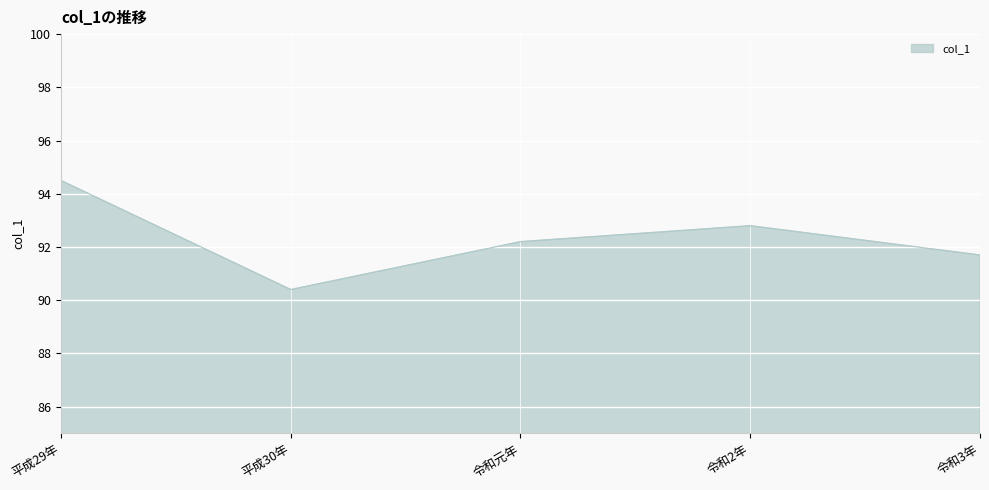

The chart shows a value of 92.8 at 令和2年. True or false?

True